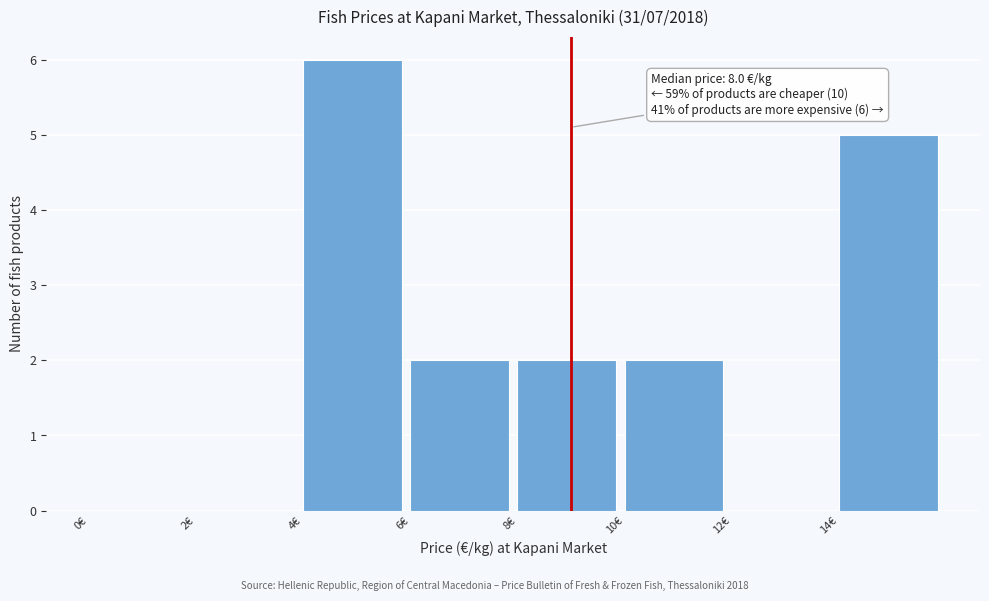

Over which range of the x-axis is the bar tallest?

4 to 6